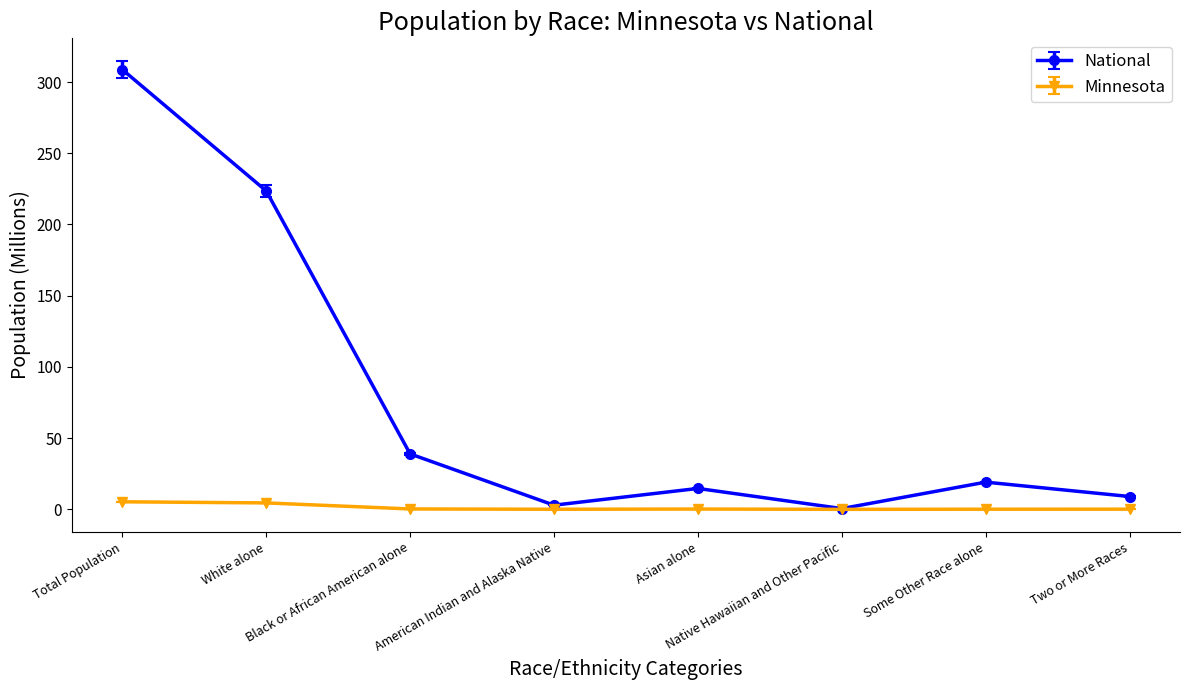

What are all the series names shown in the legend?

National, Minnesota